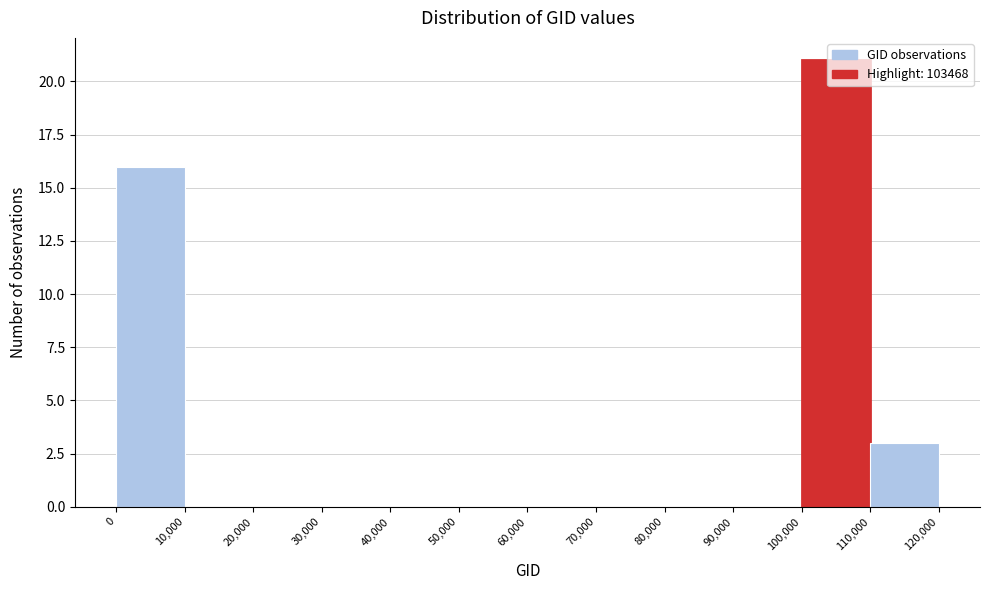

Reading left to right, list every bar in this chart as the range it spans on the x-axis followed by its height. The values are not printed on the chart, so give them approximately, as read against the axis.

0 to 10,000: 16
10,000 to 20,000: 0
20,000 to 30,000: 0
30,000 to 40,000: 0
40,000 to 50,000: 0
50,000 to 60,000: 0
60,000 to 70,000: 0
70,000 to 80,000: 0
80,000 to 90,000: 0
90,000 to 100,000: 0
100,000 to 110,000: 21
110,000 to 120,000: 3